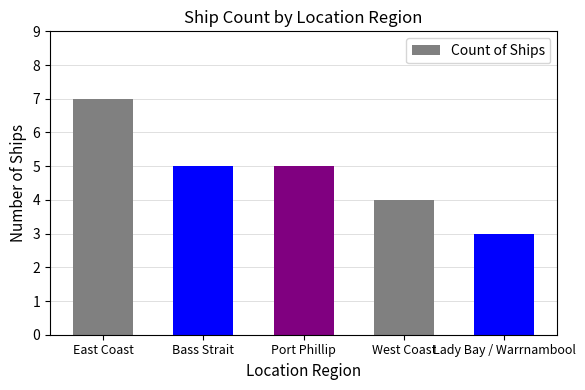

What value does the data have at Bass Strait?

5